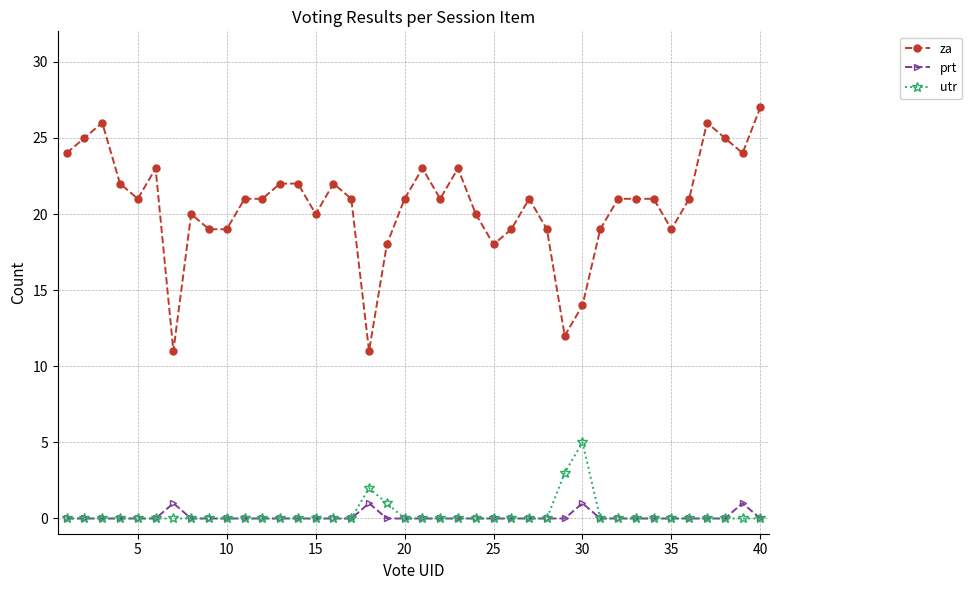

Which series has the largest range (max minus min)?

za